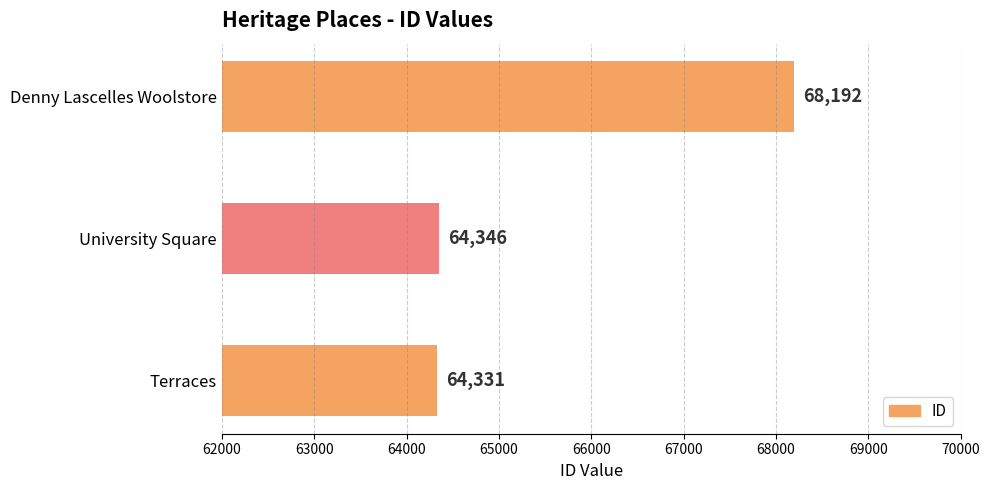

Read the value at Denny Lascelles Woolstore, to the nearest 100.

68200